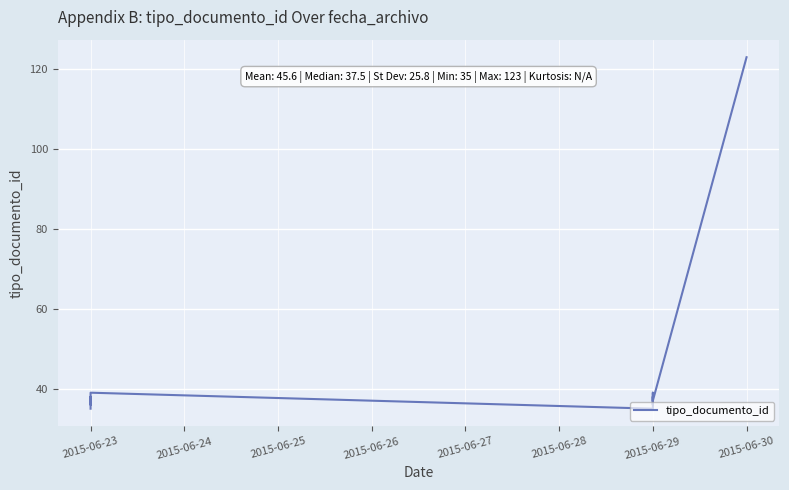

Read the value at 2015-06-23, to the nearest 10.

40